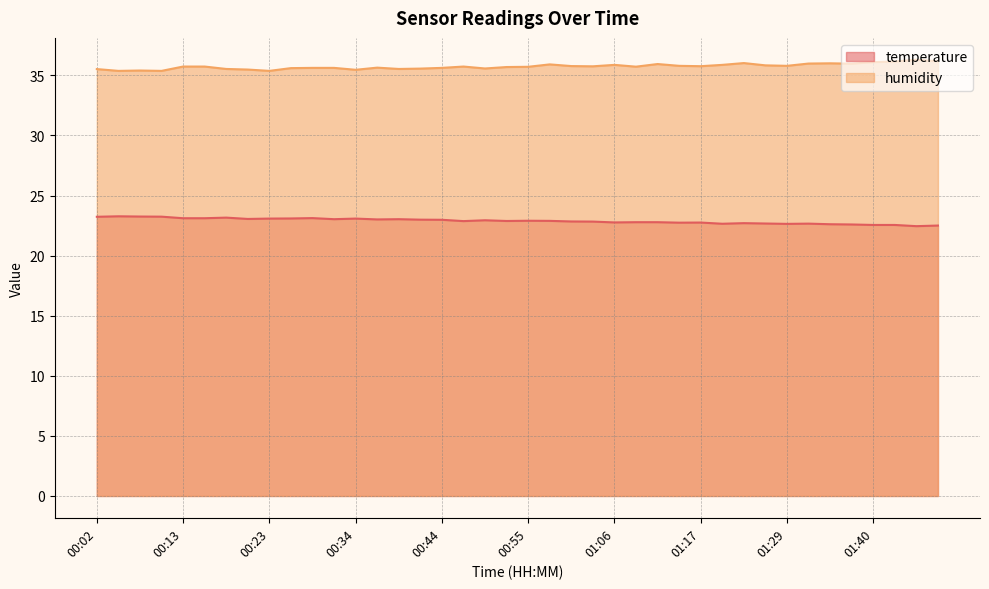

Count the number of data series in this chart.

2